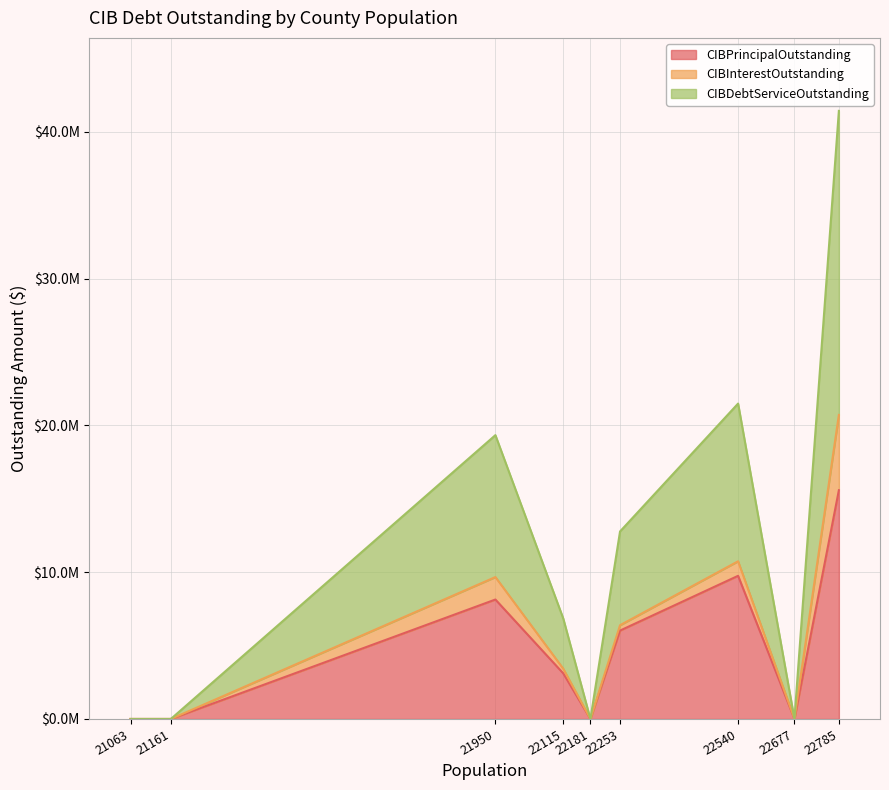

What is the total value across all series at Bandera County?

6840600.0